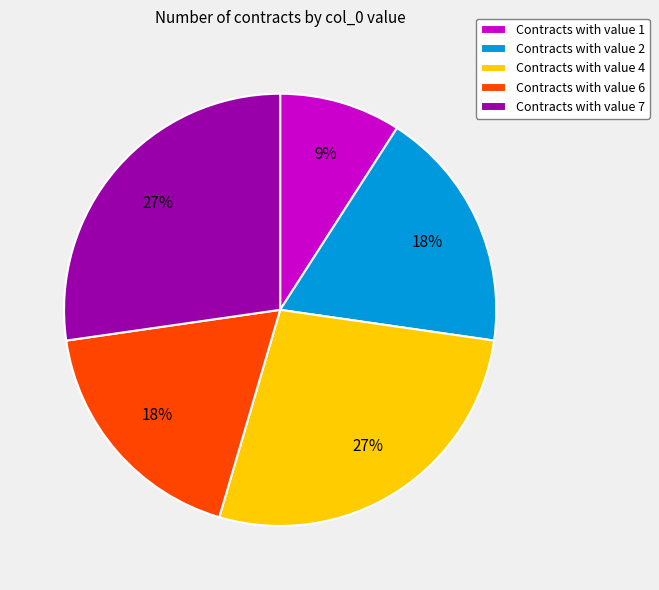

What is the smallest slice in the pie chart?

Contracts with value 1